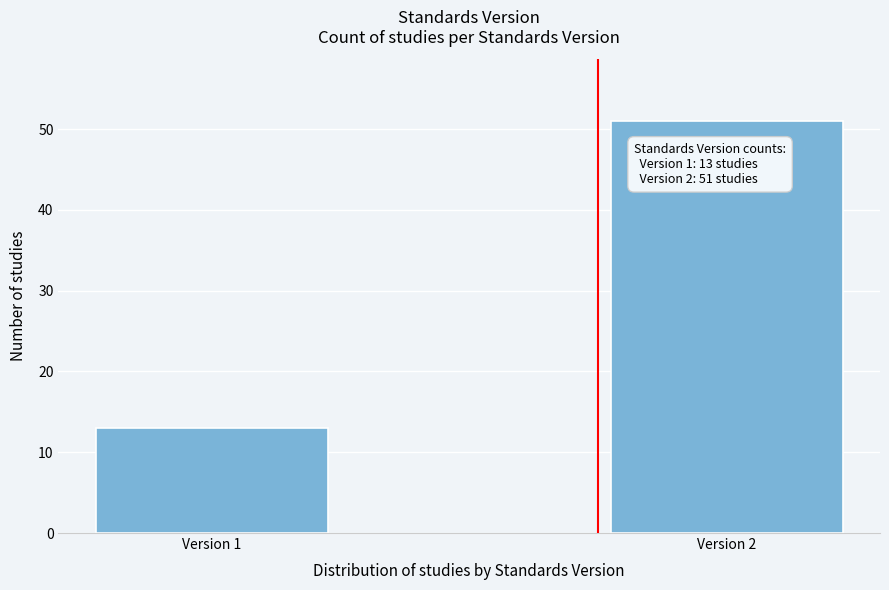

Reading right to left, list all the values displayed in this chart.

Version 2=51	Version 1=13